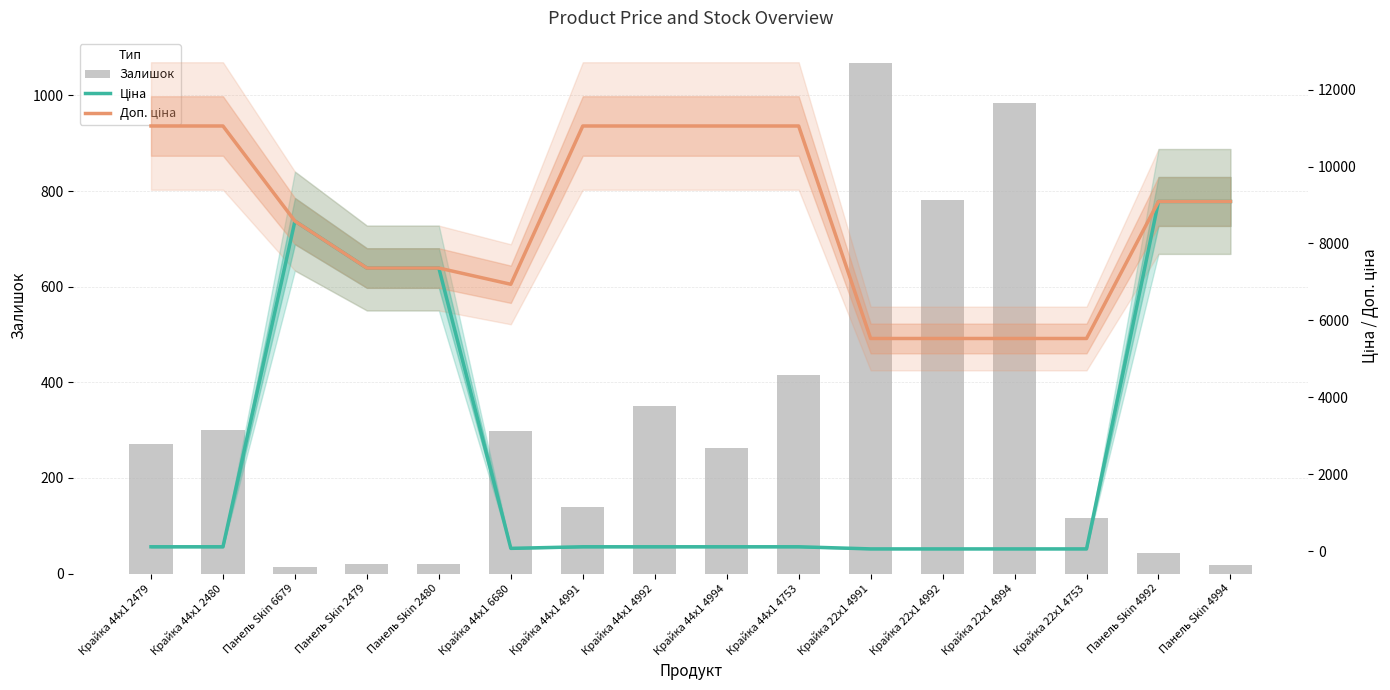

List the series in order of their overall mean, lowest first.

Залишок, Ціна, Доп. ціна